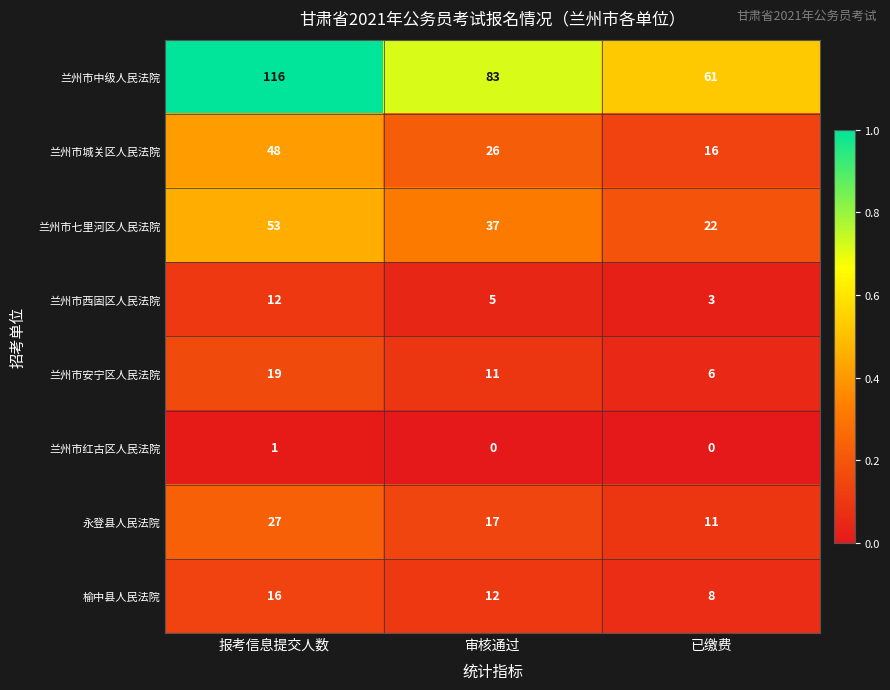

What is the spread (max minus min) of values at 审核通过?

83